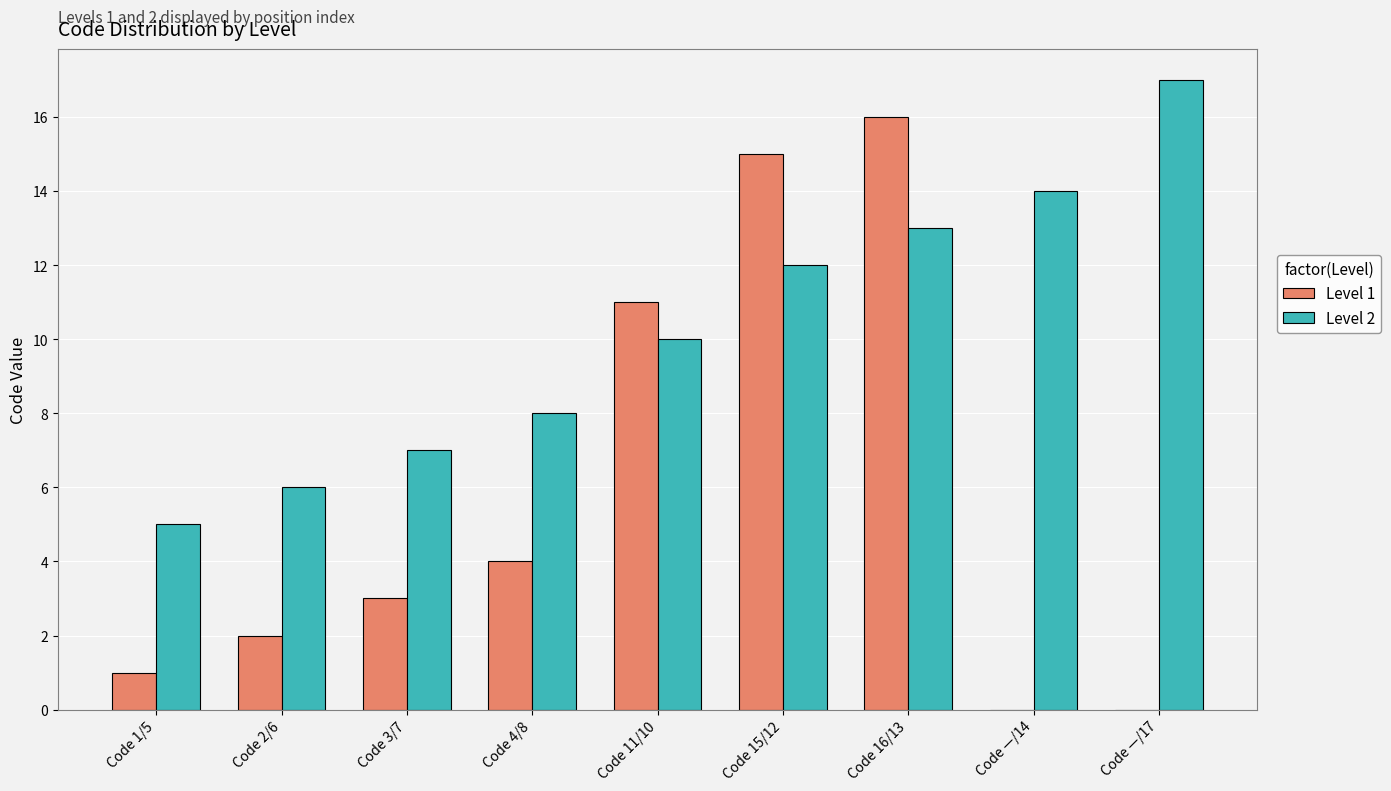

Which series has the largest total across all categories?

Level 2